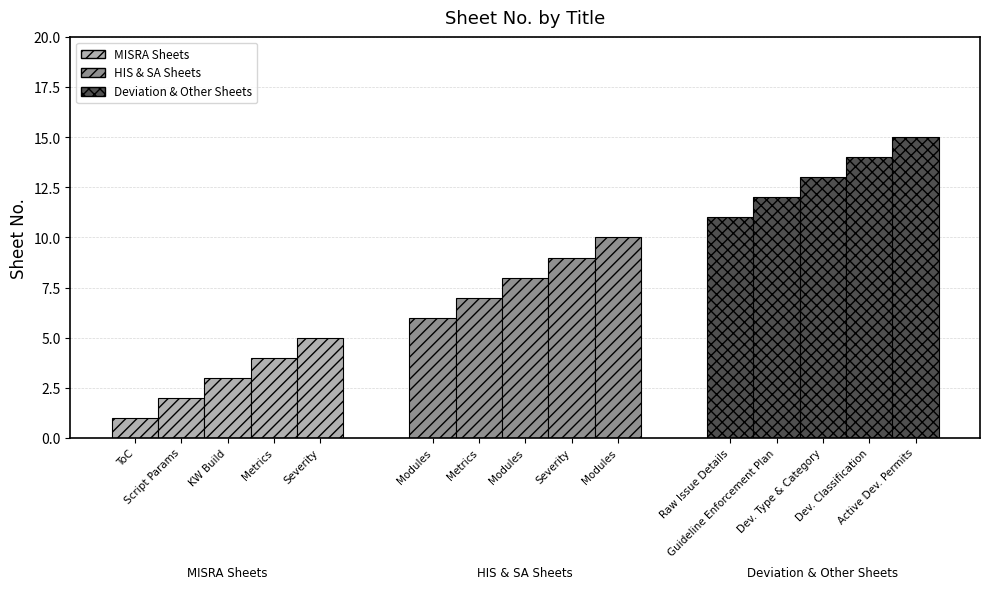

Does the chart contain any negative values?

No